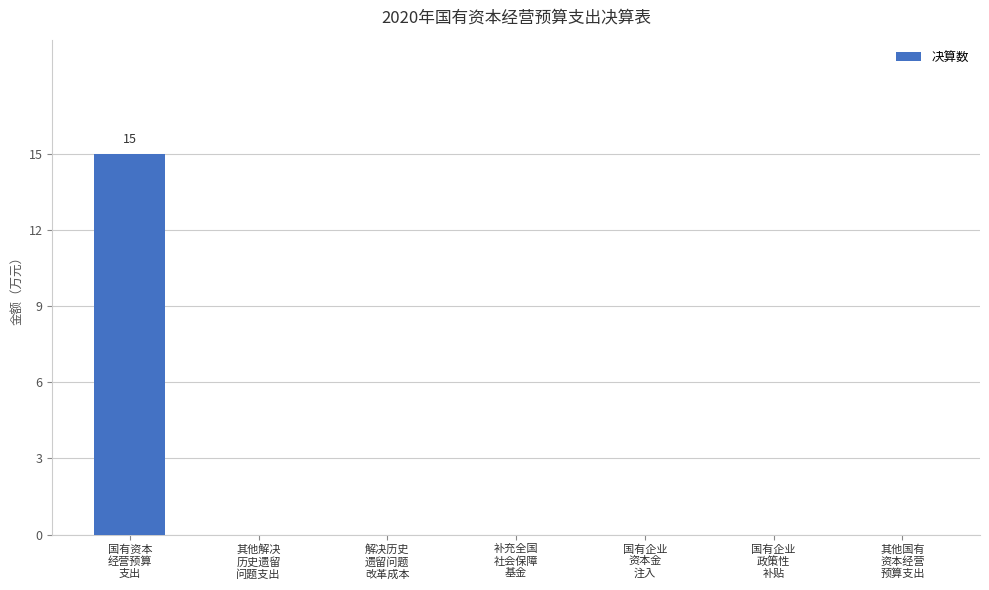

What is the maximum value shown in the chart?

15